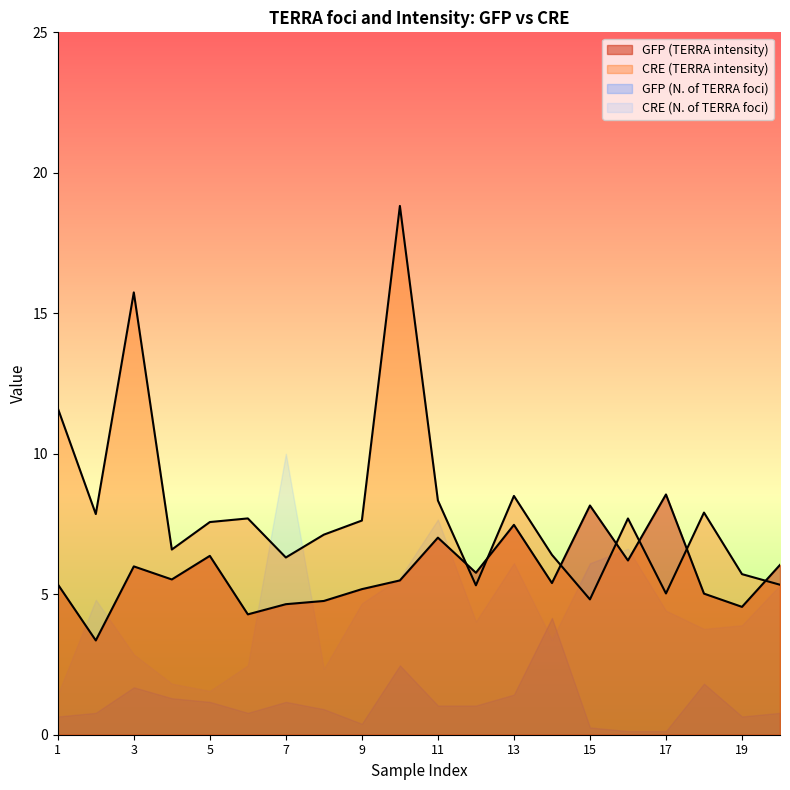

How many interior local valleys does the CRE (TERRA intensity) series have?

6